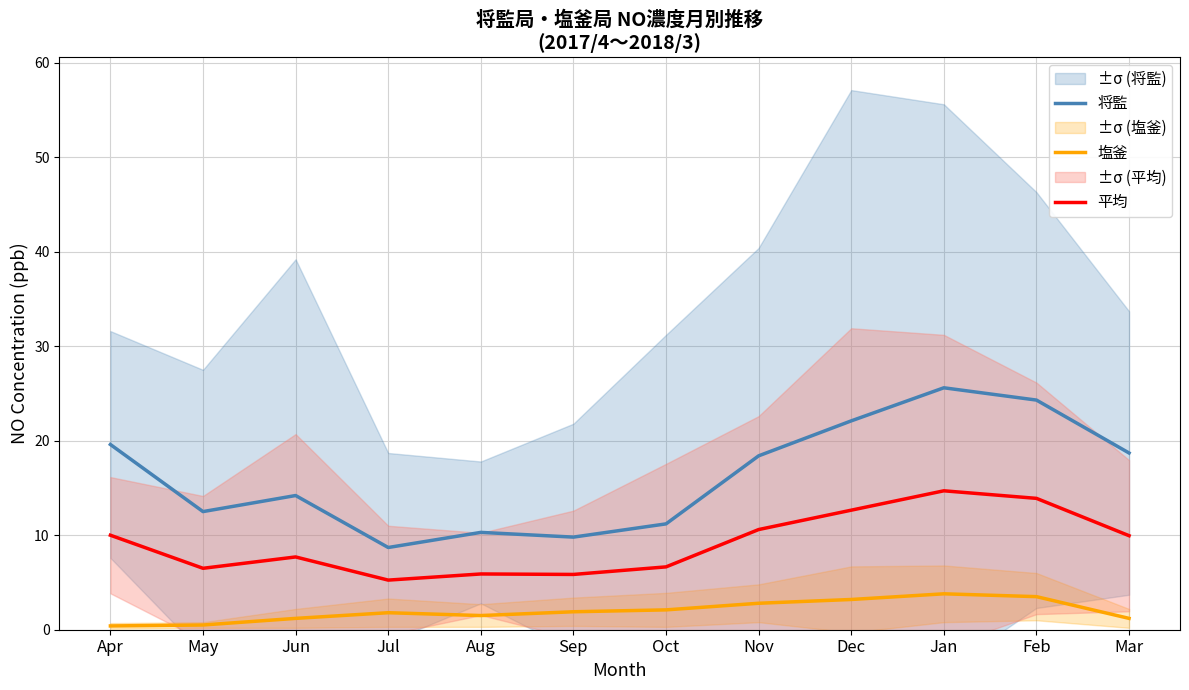

What is the spread (max minus min) of values at Jun?

13.0